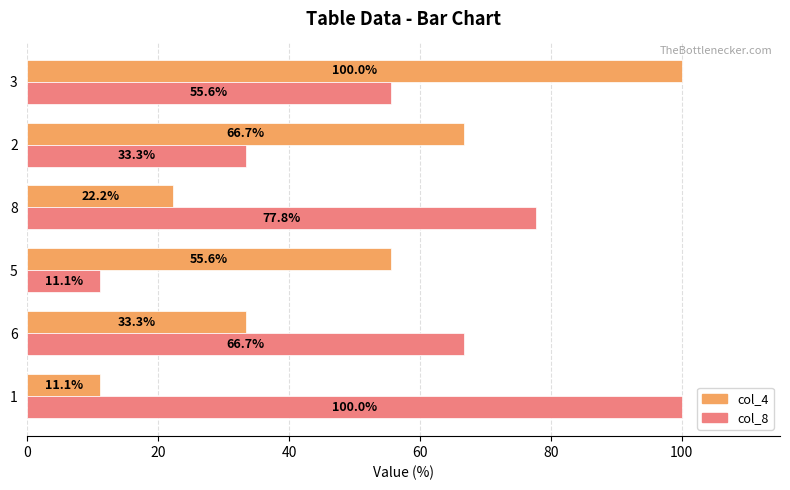

What is the approximate value of col_8 at 6?

66.7